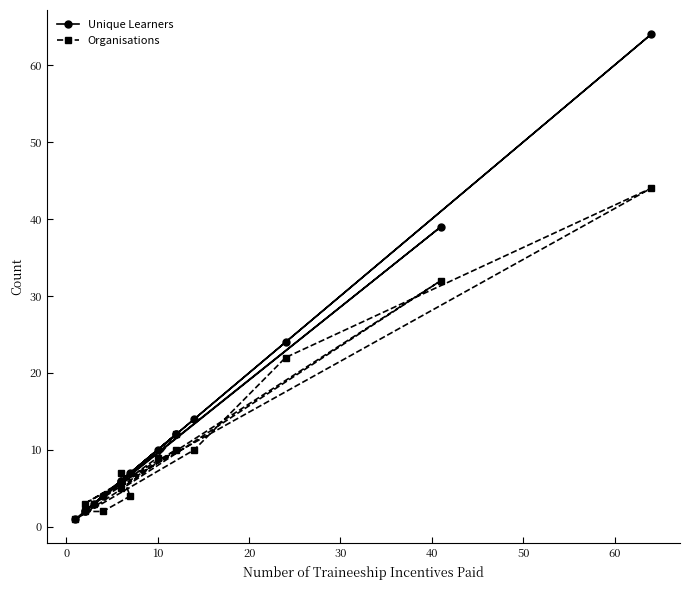

What are all the series names shown in the legend?

Unique Learners, Organisations